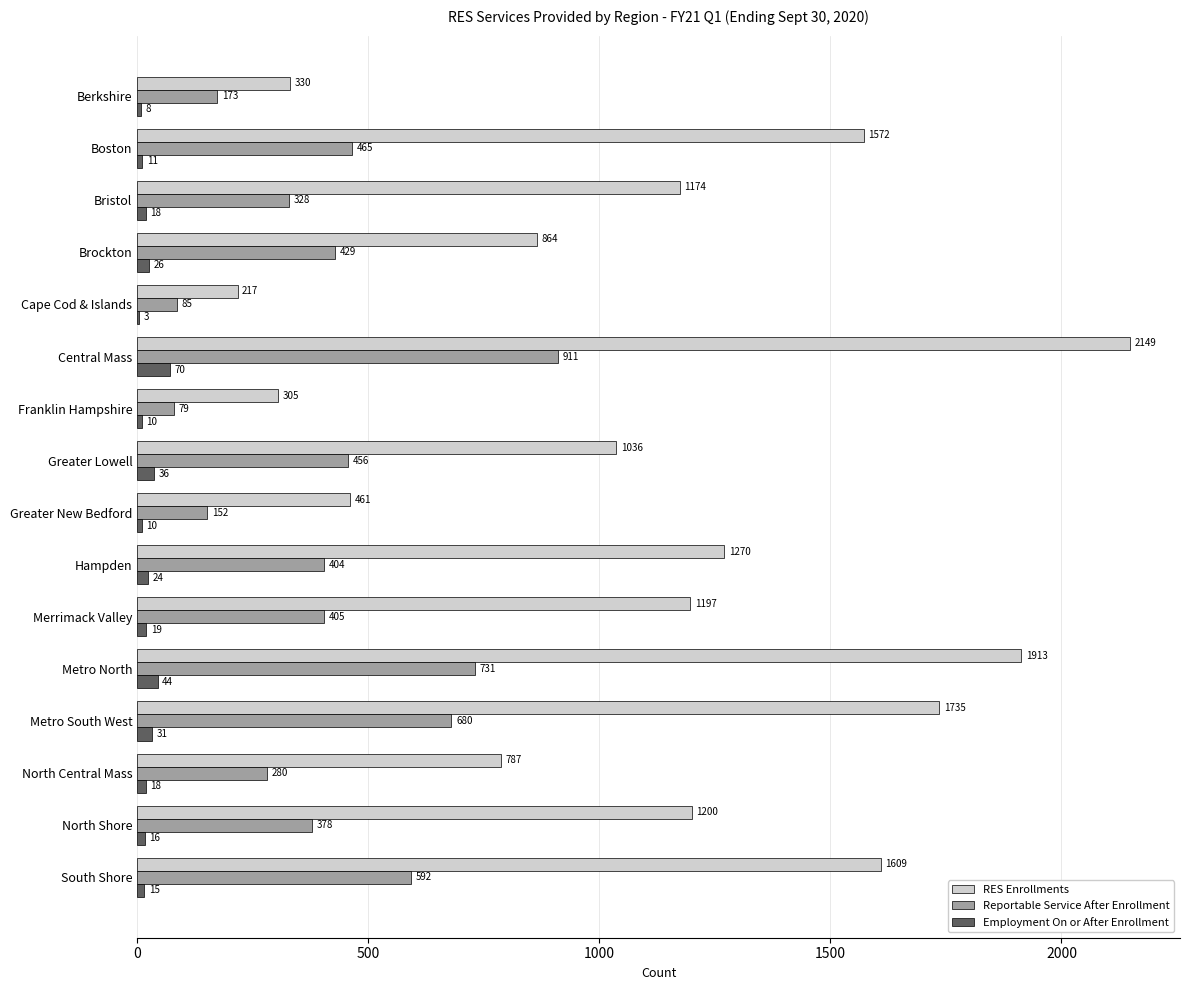

Which series changed the most between Hampden and Metro North?

RES Enrollments